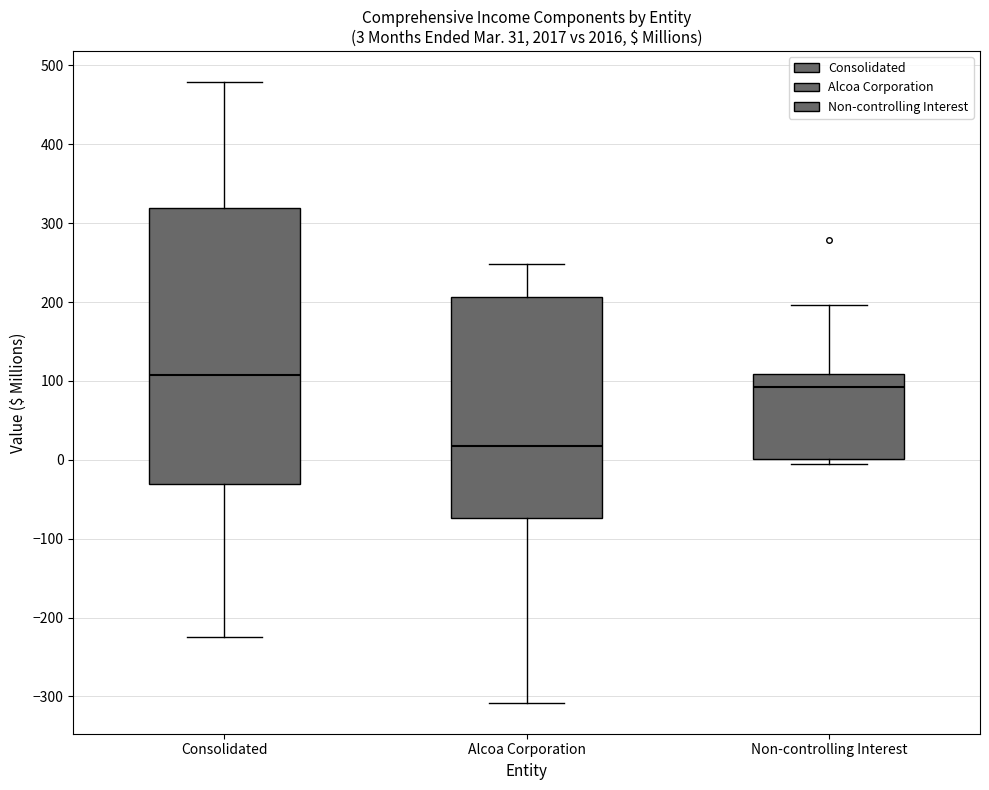

Which box's median line is the lowest?

Alcoa Corporation